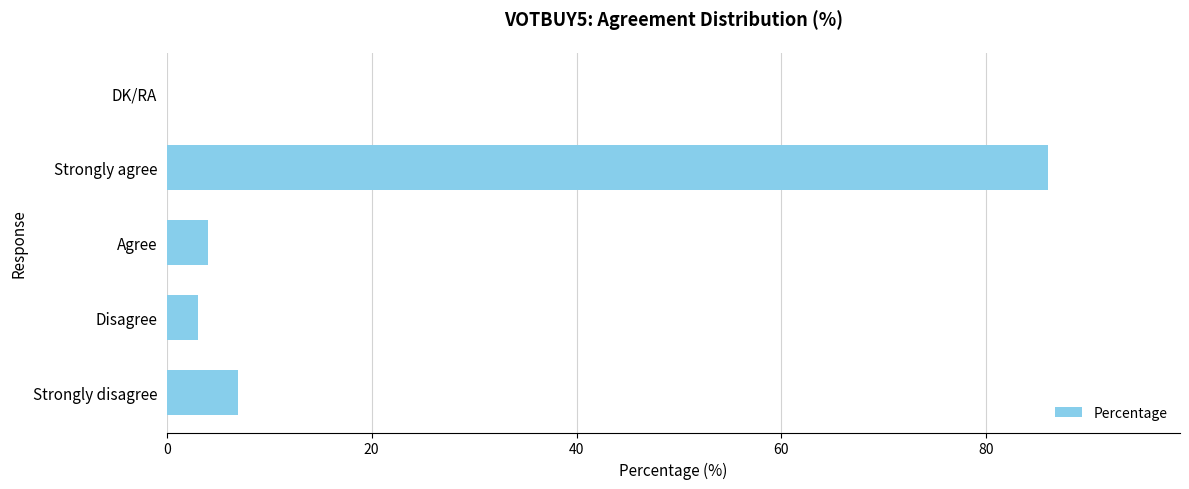

What is the sum of the values at Strongly agree and Agree?

90